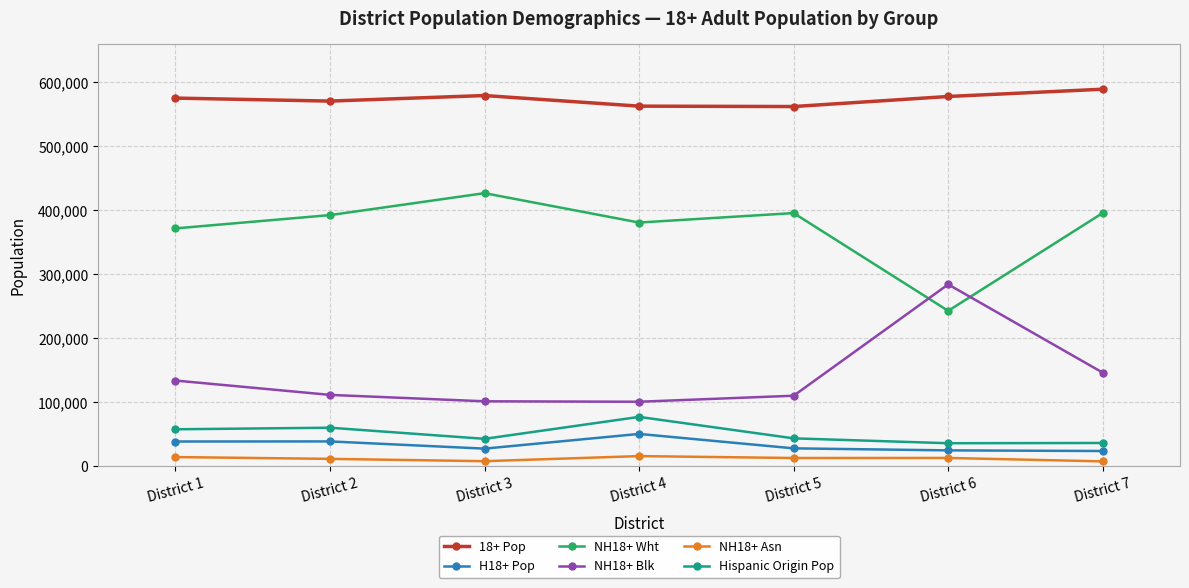

Count the number of data series in this chart.

6